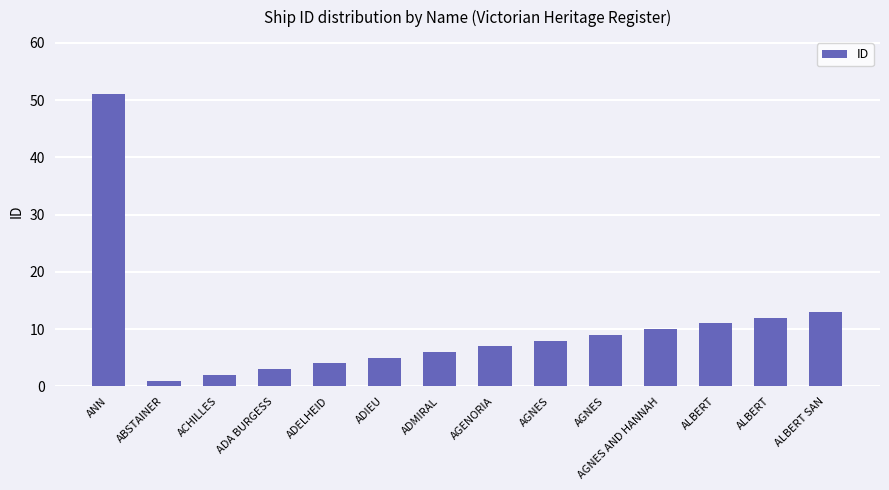

Reading left to right, extract all data points from this chart.

51	1	2	3	4	5	6	7	8	9	10	11	12	13